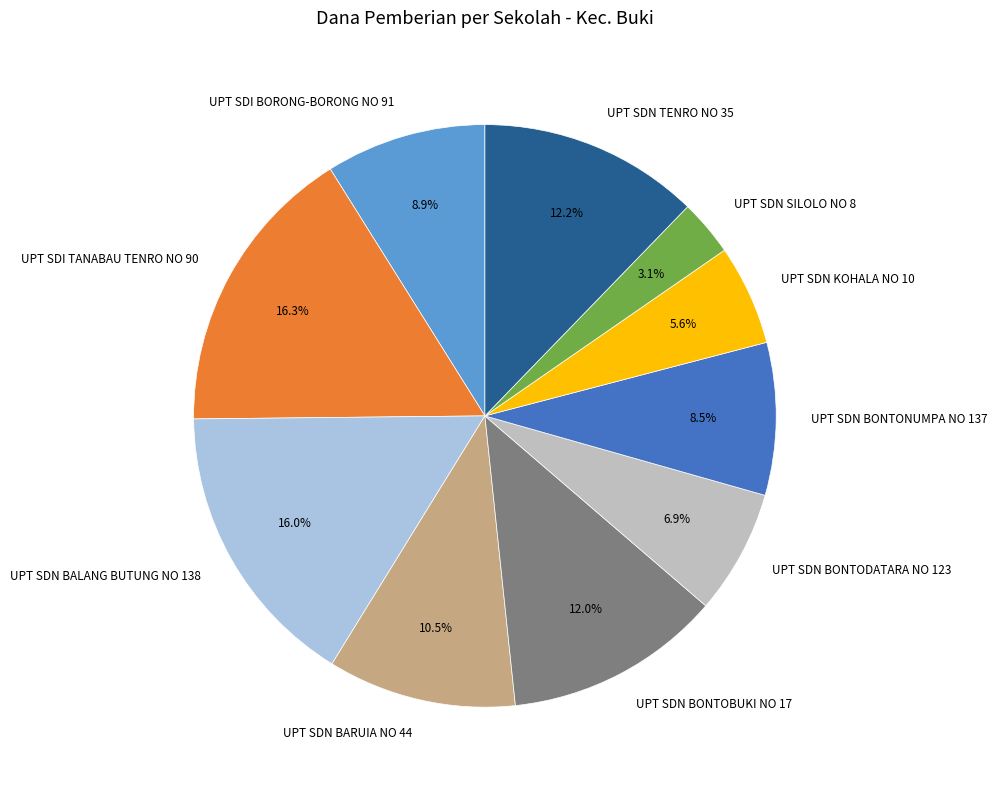

How many segments does this pie chart have?

10